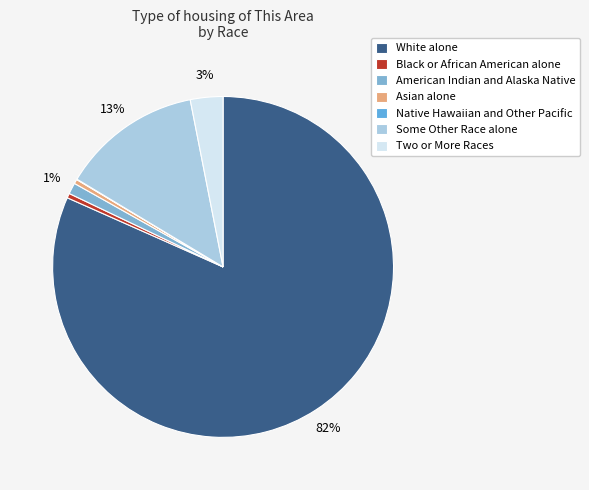

What is the largest slice in the pie chart?

White alone